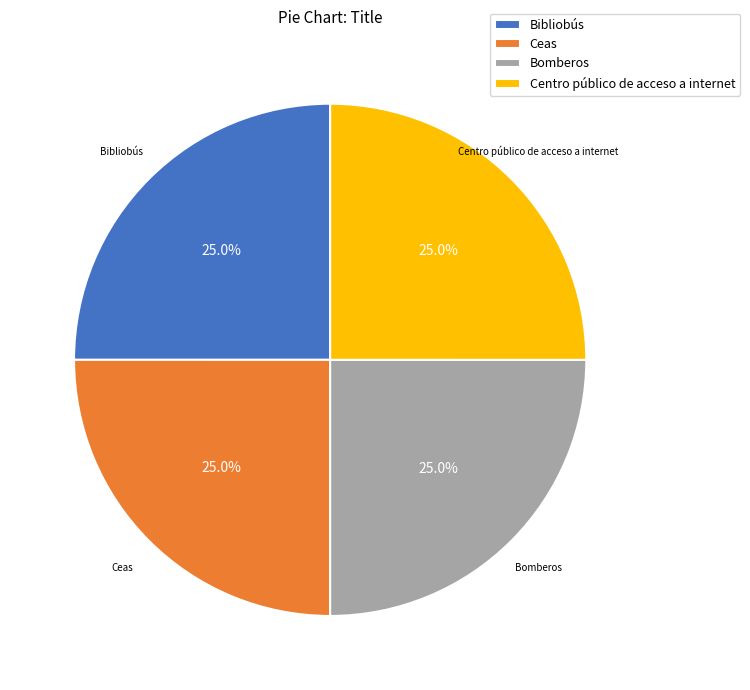

Is Bibliobús the majority of the pie?

No